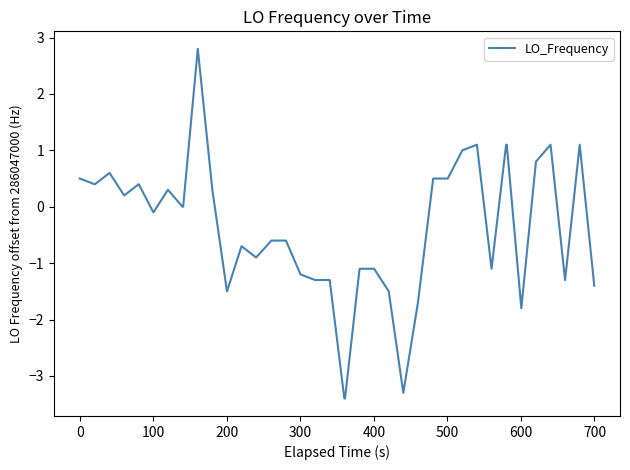

True or false: the data has more than 0 interior local peaks.

True